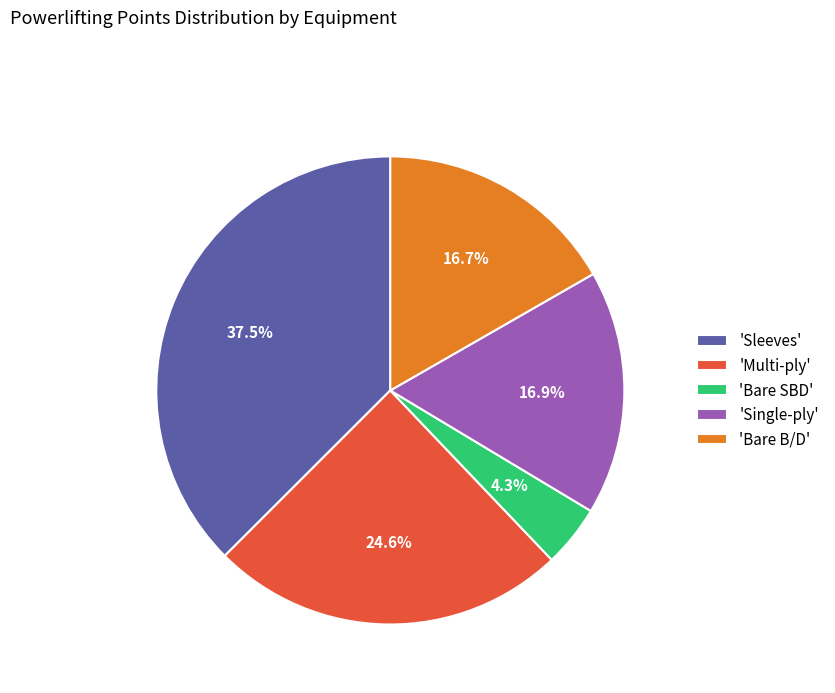

Which slice is the smallest?

'Bare SBD'